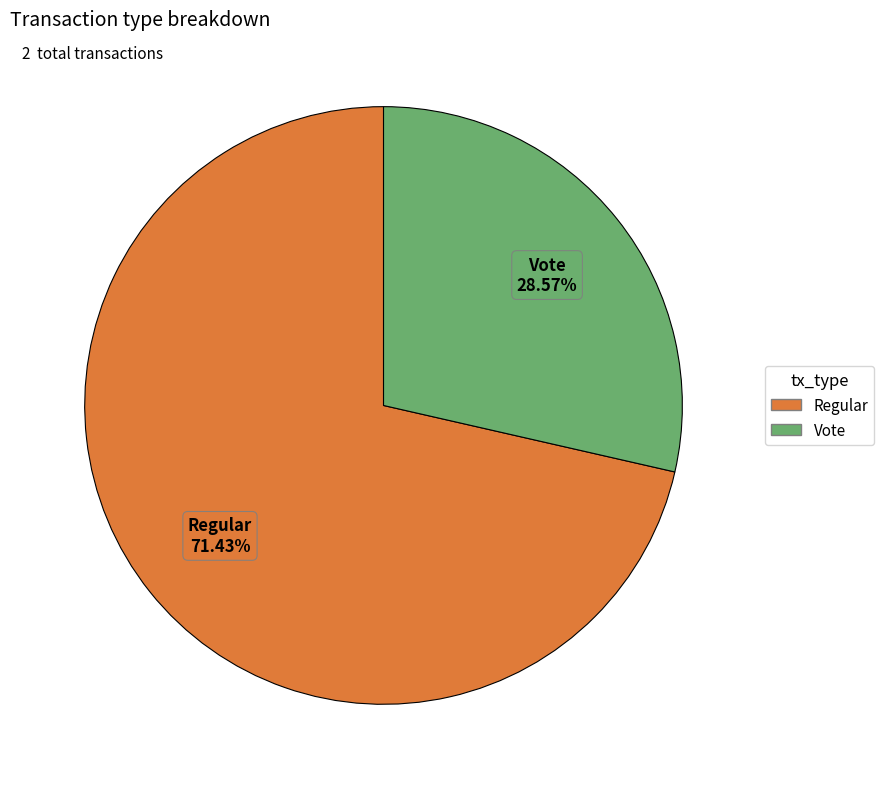

Approximately how many times larger is the value at Vote compared to Regular?

0.4